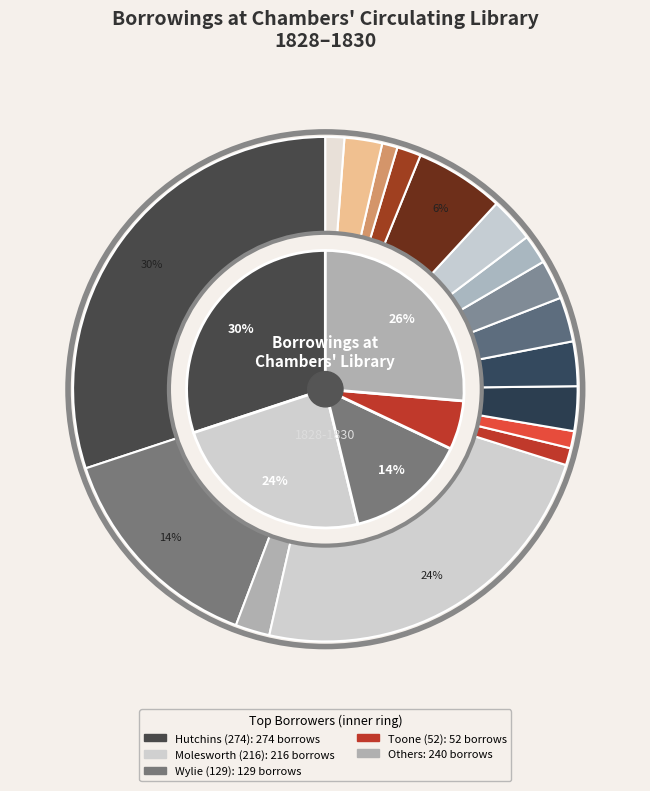

How many slices are in this pie chart?

17